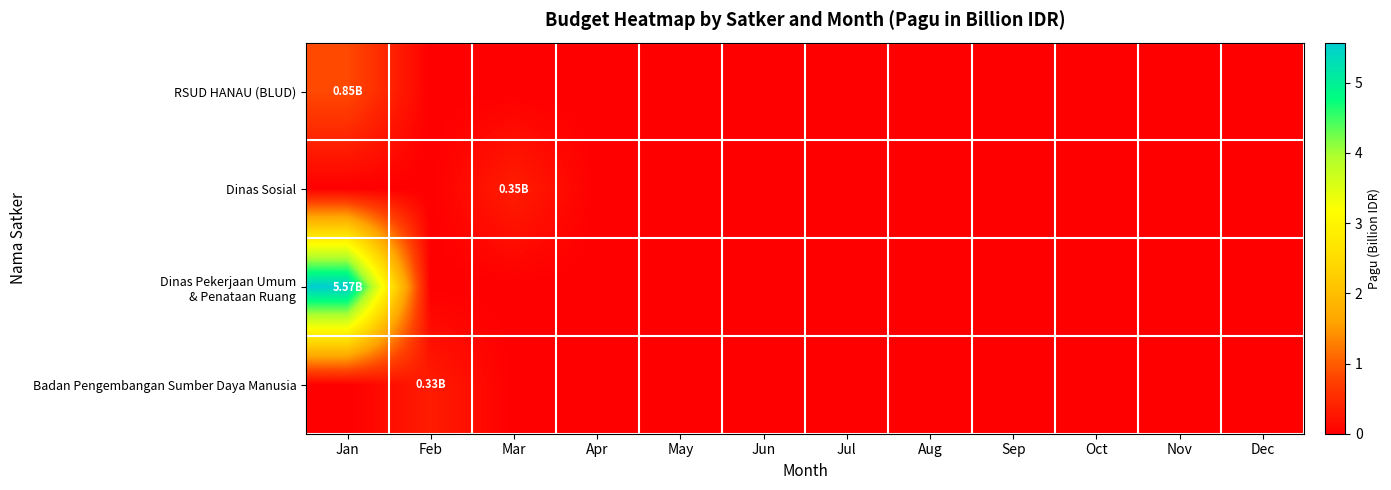

At which category is the sum across all series the highest?

Jan